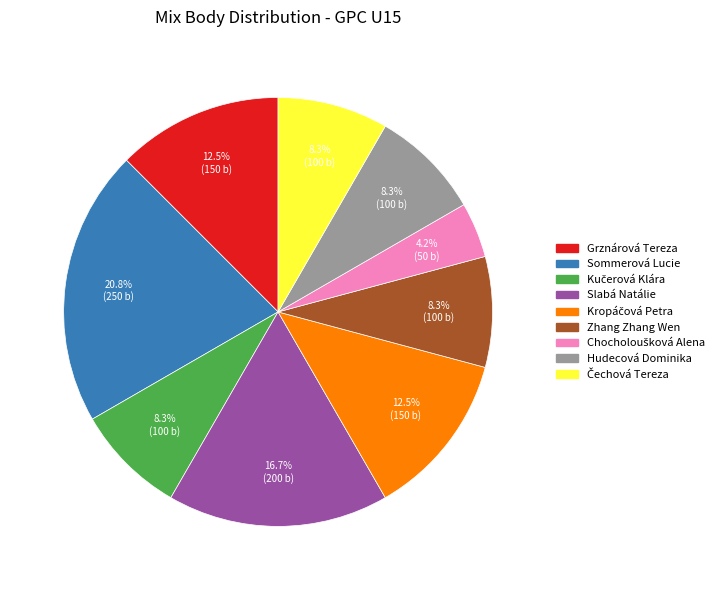

What is the largest slice in the pie chart?

Sommerová Lucie